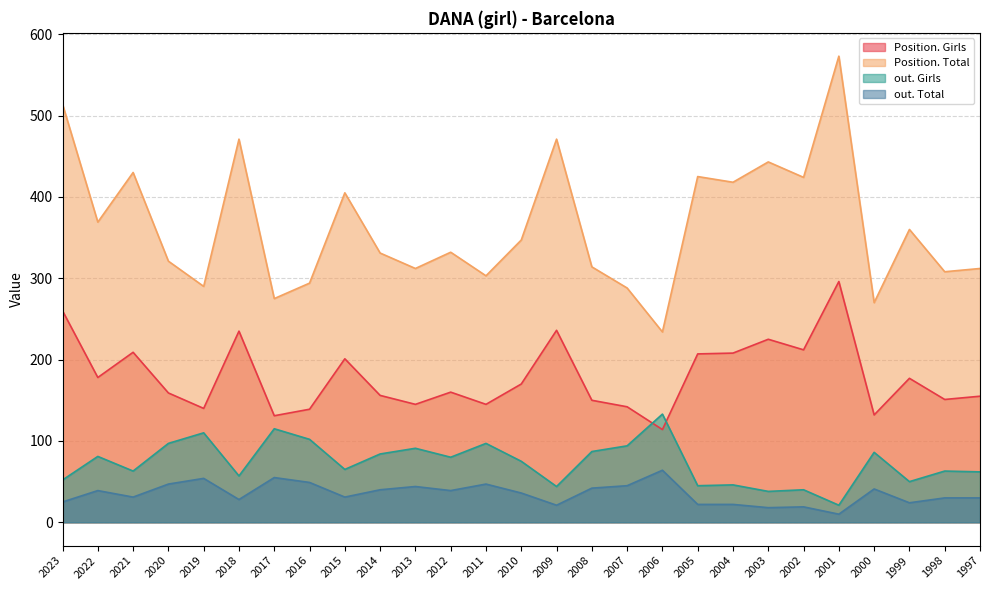

Does the chart have visible grid lines?

Yes